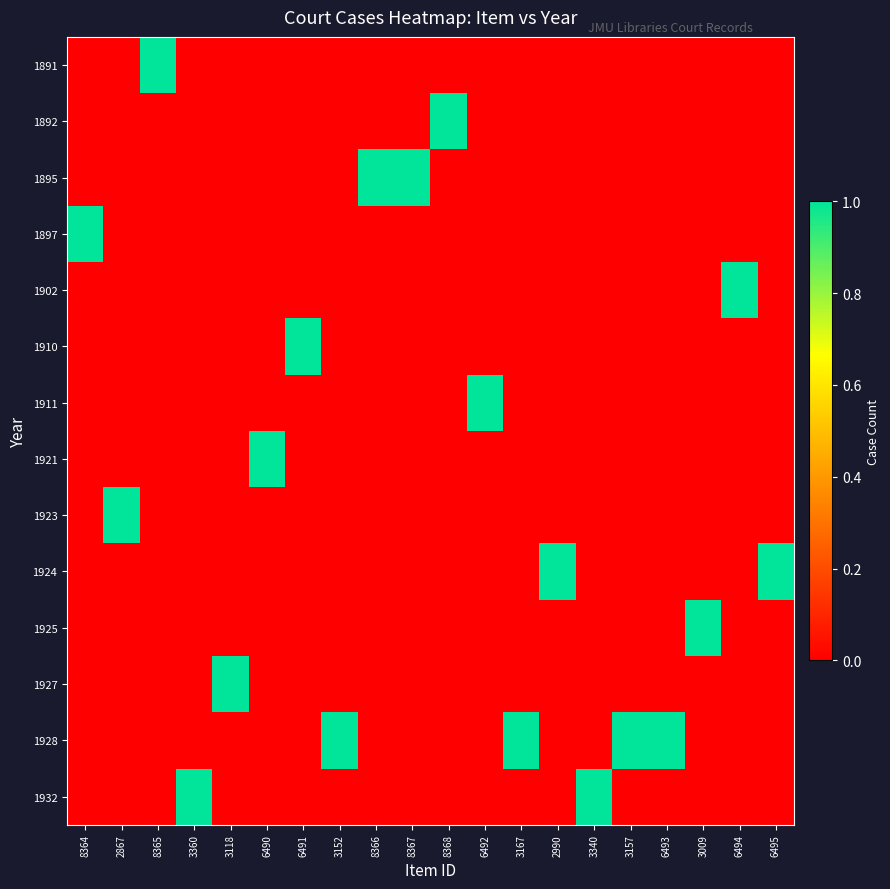

Which has a higher value, 3152 or 6495?

3152